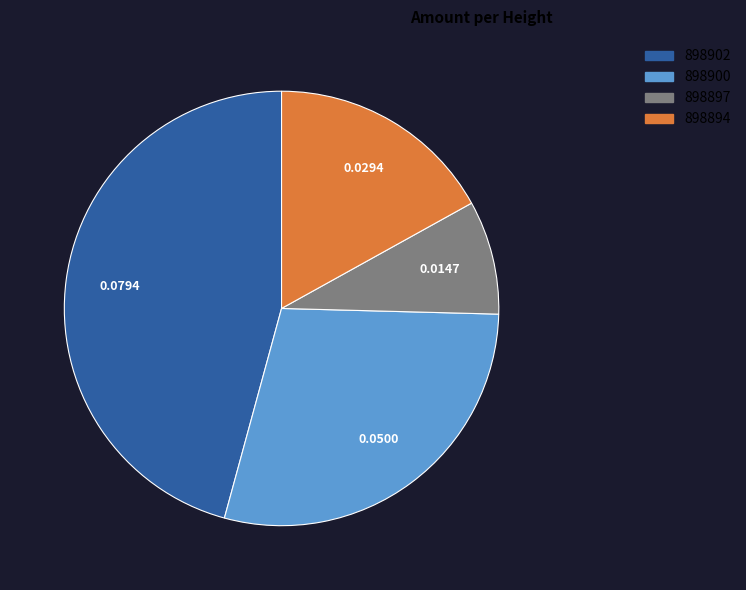

How many segments does this pie chart have?

4